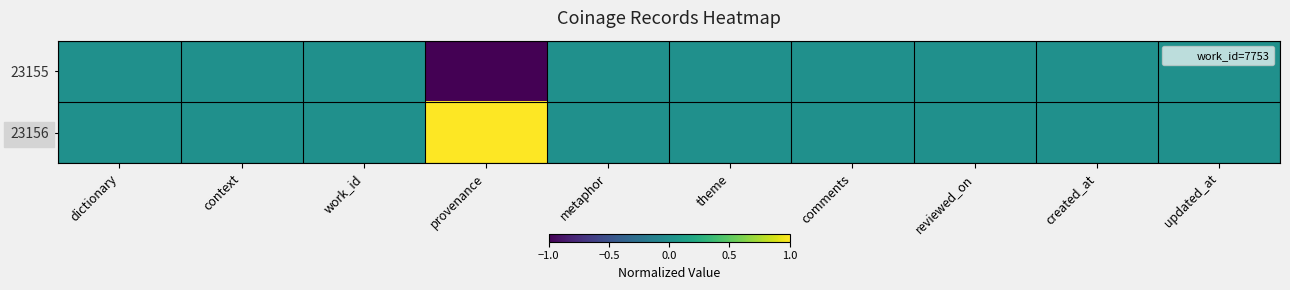

At how many categories does at least one series exceed 0?

1